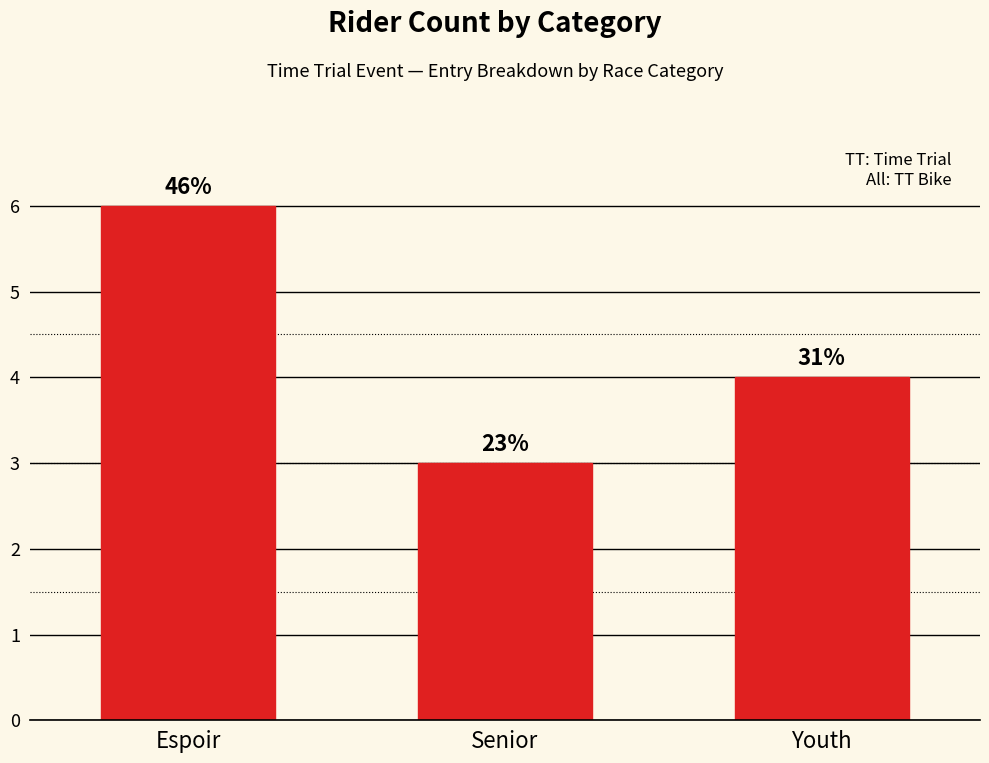

How many bars are there in total?

3